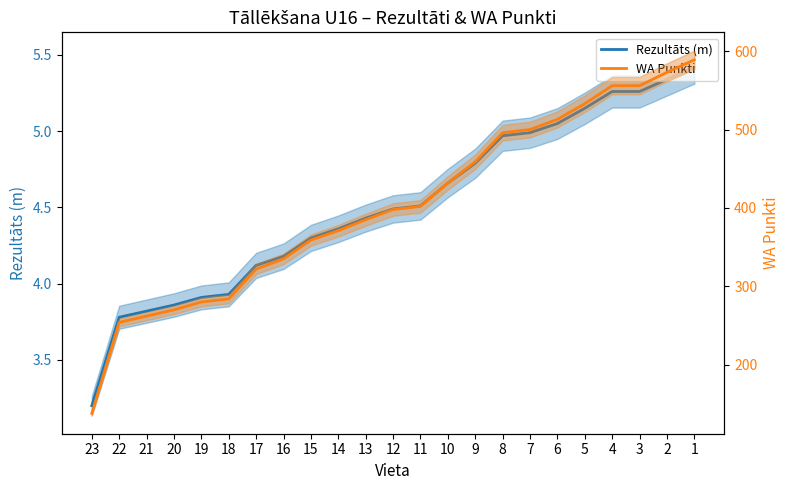

What is the total value across all series at 20?

273.9